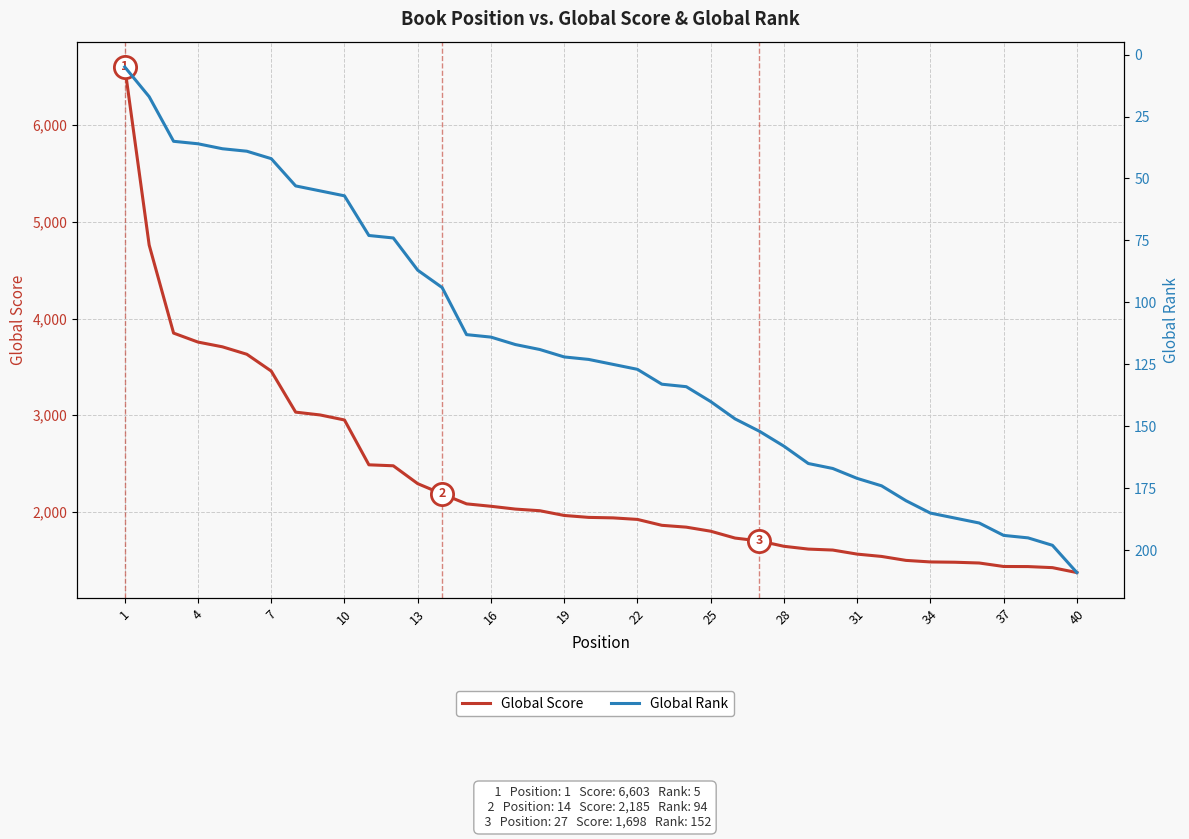

What is the value of the Global Score point at the 18th from the left?

2011